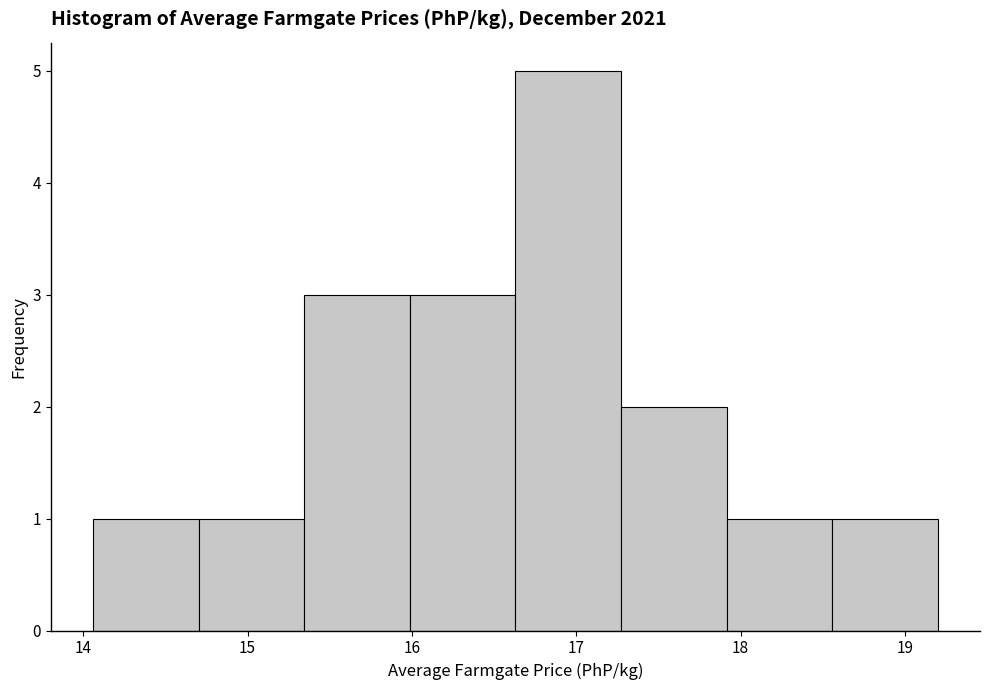

What is the height of the bar covering 16.6 to 17.3 on the x-axis? Neither the bar edges nor the heights are printed on the chart, so give them approximately, as read against the axes.

5